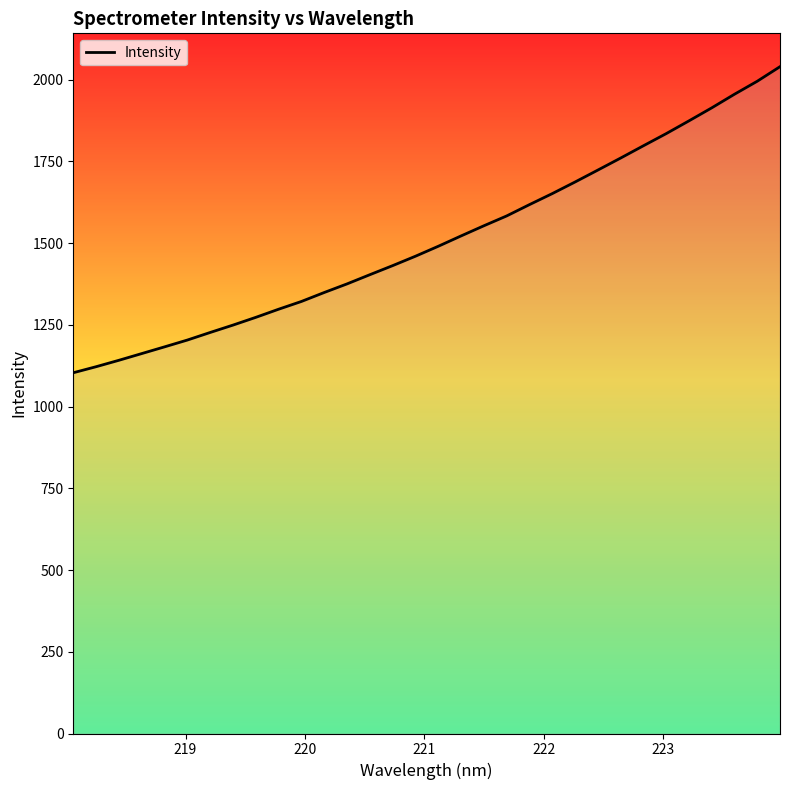

Does the chart have visible grid lines?

No